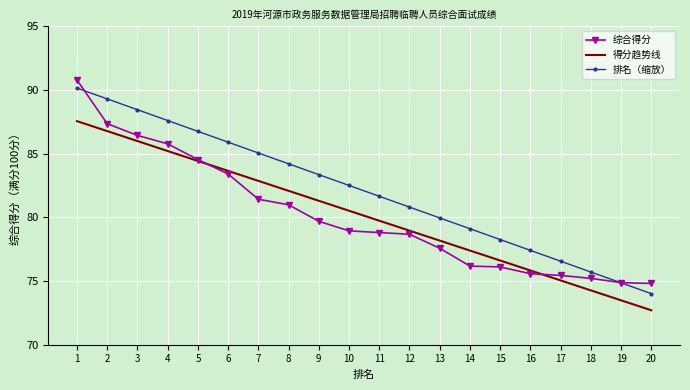

Count the number of categories in the chart.

20